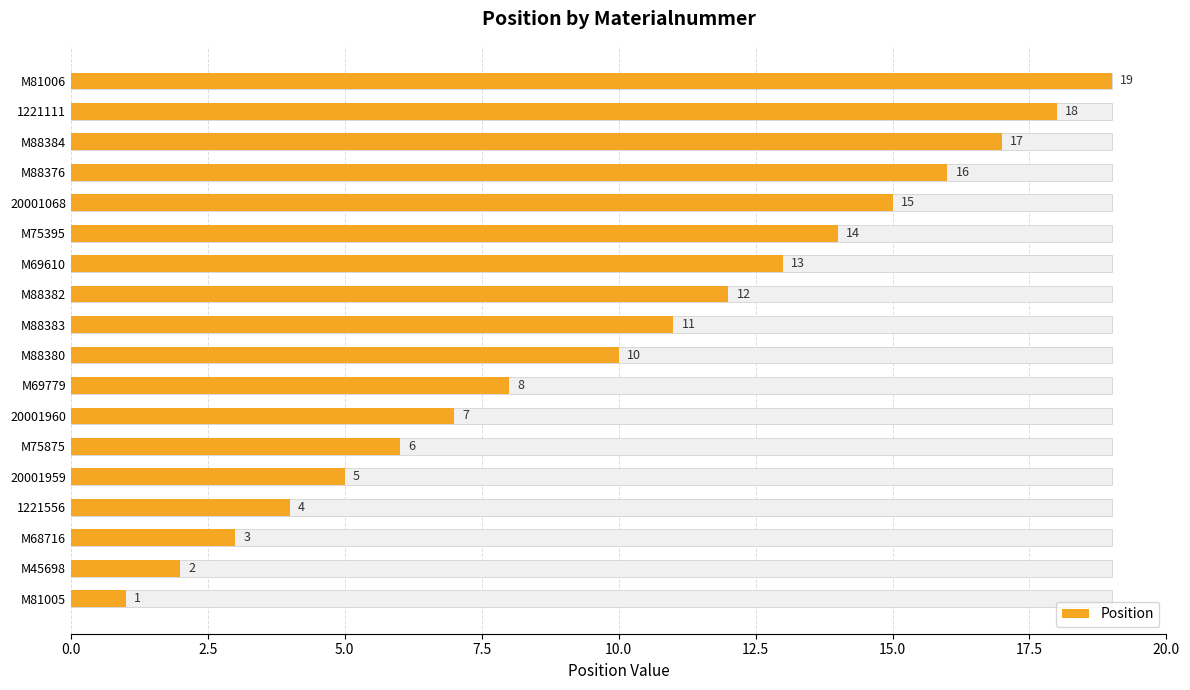

What is the ratio of the value at M45698 to the value at 1221111?

0.1